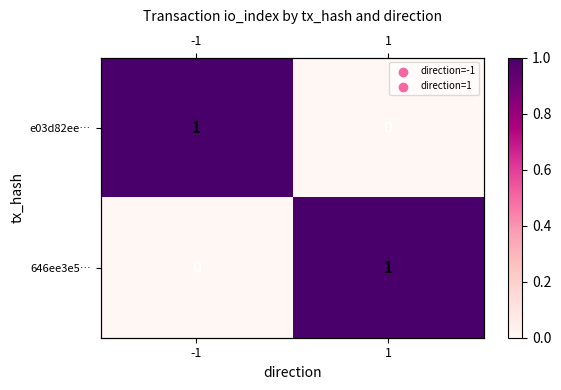

What is the sum of all e03d82ee… values?

1